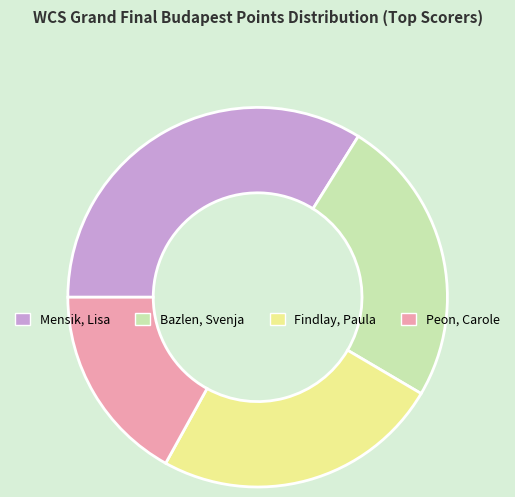

What is the ratio of the value at Findlay, Paula to the value at Peon, Carole?

1.4